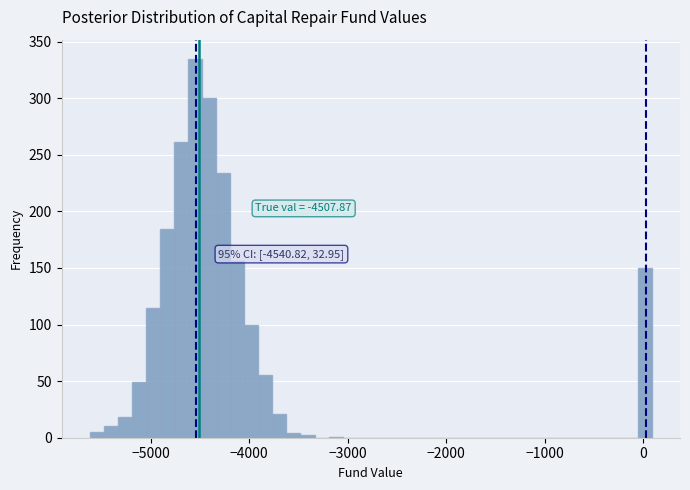

Around what value on the x-axis is the tallest bar? Give the approximate position of its centre, as read against the axis.

-4500